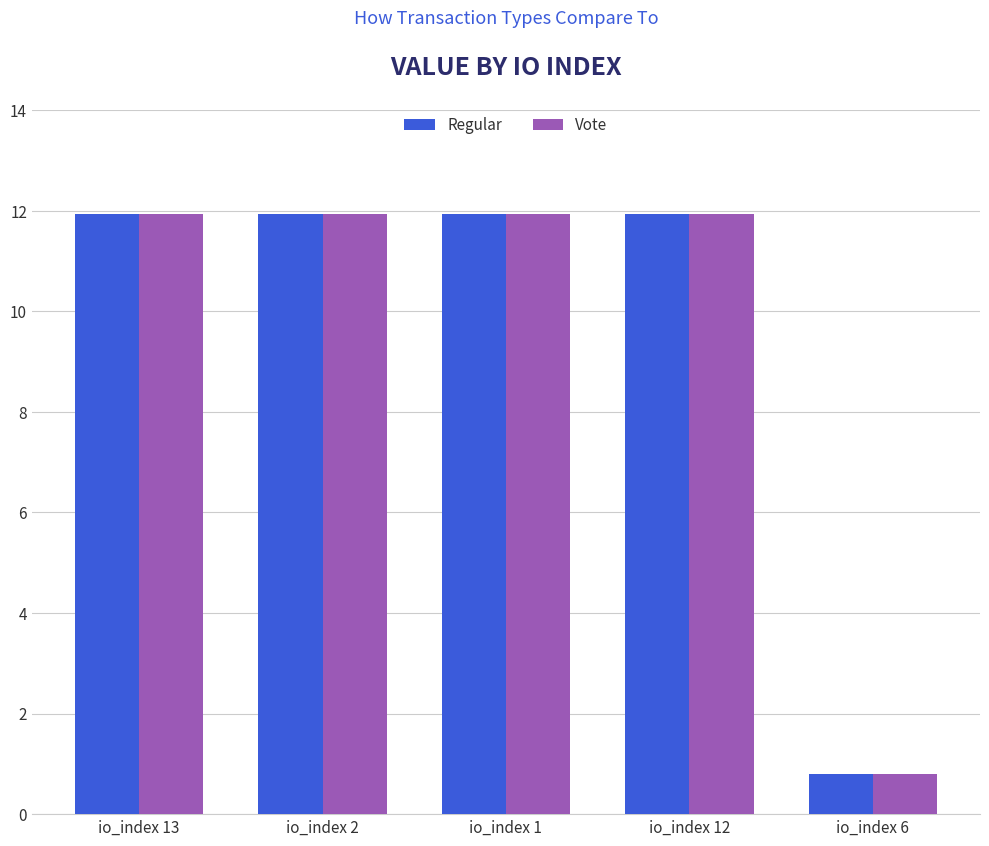

The value of Vote at io_index 6 is 0.8. True or false?

True